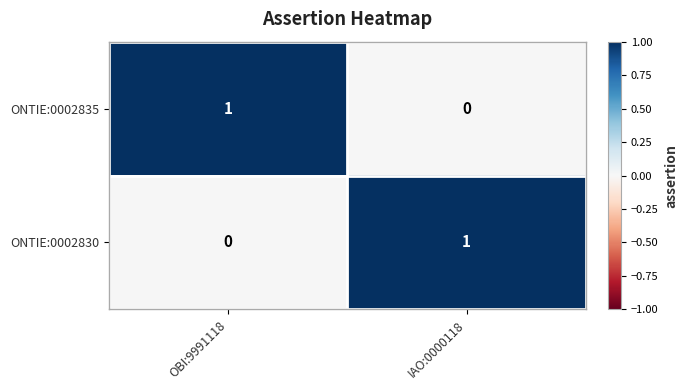

The ONTIE:0002830 series shows 0 at OBI:9991118. True or false?

True